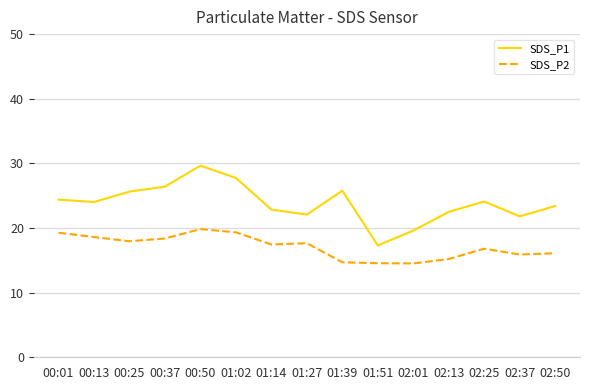

How many series are shown in this chart?

2